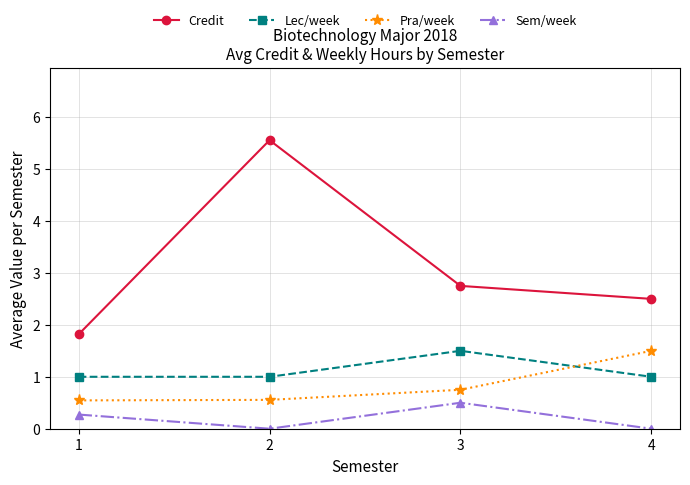

The Pra/week series shows 0.3 at 1. True or false?

False